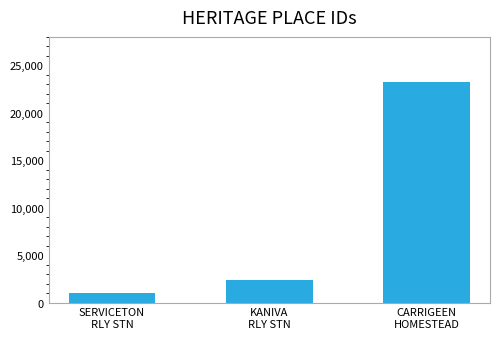

What is the label of the 2nd bar from the left?

KANIVA
RLY STN